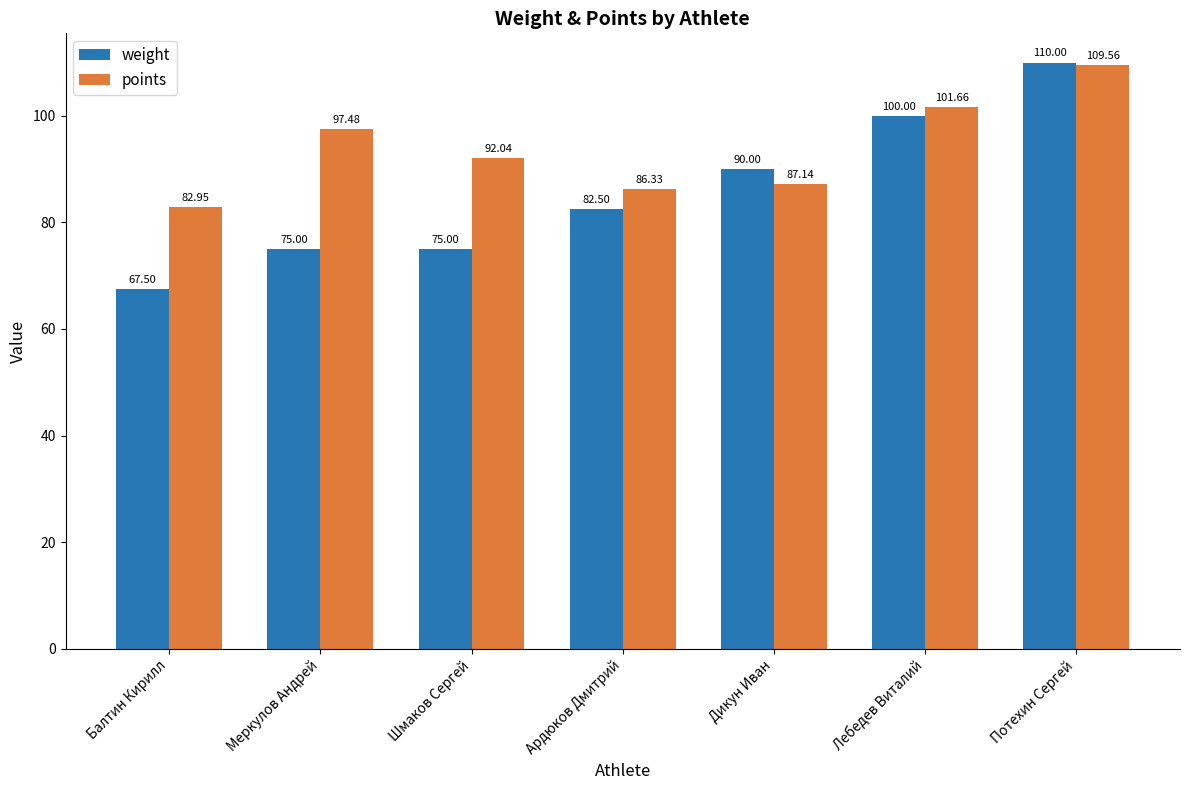

Rank the series by their maximum value, from lowest to highest.

points, weight